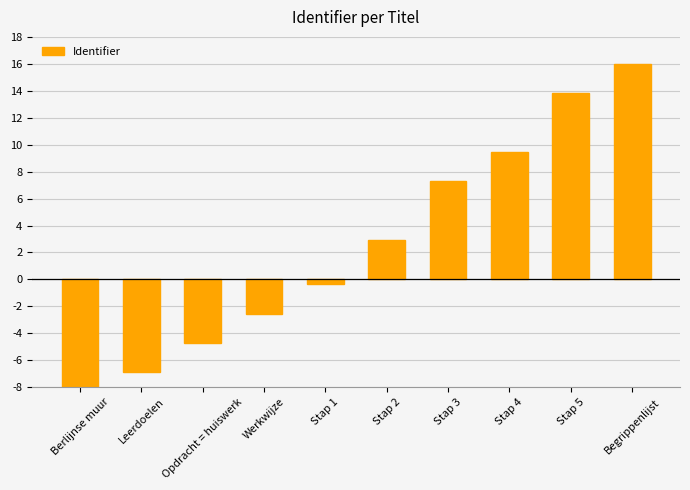

What position from the left is Werkwijze?

4